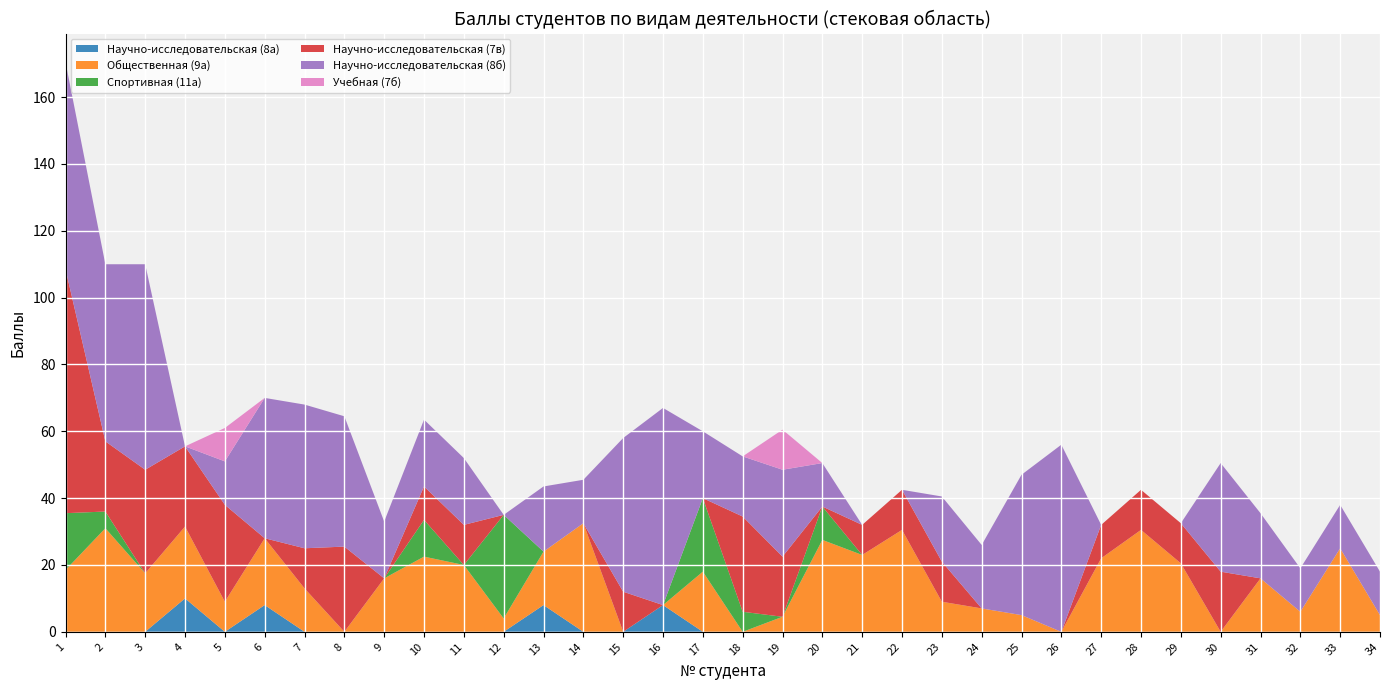

Reading left to right, what are all the values shown in this chart?

Научно-исследовательская (8а): 0.0	0.0	0.0	10.0	0.0	8.0	0.0	0.0	0.0	0.0	0.0	0.0	8.0	0.0	0.0	8.0	0.0	0.0	0.0	0.0	0.0	0.0	0.0	0.0	0.0	0.0	0.0	0.0	0.0	0.0	0.0	0.0	0.0	0.0
Общественная (9а): 18.5	31.0	17.5	21.5	9.0	20.0	13.0	0.0	16.0	22.5	20.0	4.0	16.0	32.5	0.0	0.0	18.0	0.0	4.5	27.5	23.0	30.5	9.0	7.0	5.0	0.0	22.0	30.5	20.5	0.0	16.0	6.0	25.0	5.0
Спортивная (11а): 17.0	5.0	0.0	0.0	0.0	0.0	0.0	0.0	0.0	11.0	0.0	31.0	0.0	0.0	0.0	0.0	22.0	6.0	0.0	10.0	0.0	0.0	0.0	0.0	0.0	0.0	0.0	0.0	0.0	0.0	0.0	0.0	0.0	0.0
Научно-исследовательская (7в): 73.0	21.0	31.0	24.0	29.0	0.0	12.0	25.5	0.0	10.0	12.0	0.0	0.0	0.0	12.0	0.0	0.0	28.5	18.0	0.0	9.0	12.0	12.0	0.0	0.0	0.0	10.0	12.0	12.0	18.0	0.0	0.0	0.0	0.0
Научно-исследовательская (8б): 62.0	53.0	61.5	0.0	13.0	42.0	43.0	39.0	17.0	20.0	20.0	0.0	19.5	13.0	46.0	59.0	20.0	18.0	26.0	13.0	0.0	0.0	19.5	19.0	42.0	56.0	0.0	0.0	0.0	32.5	19.5	13.0	13.0	13.0
Учебная (7б): 0.0	0.0	0.0	0.0	10.0	0.0	0.0	0.0	0.0	0.0	0.0	0.0	0.0	0.0	0.0	0.0	0.0	0.0	12.0	0.0	0.0	0.0	0.0	0.0	0.0	0.0	0.0	0.0	0.0	0.0	0.0	0.0	0.0	0.0